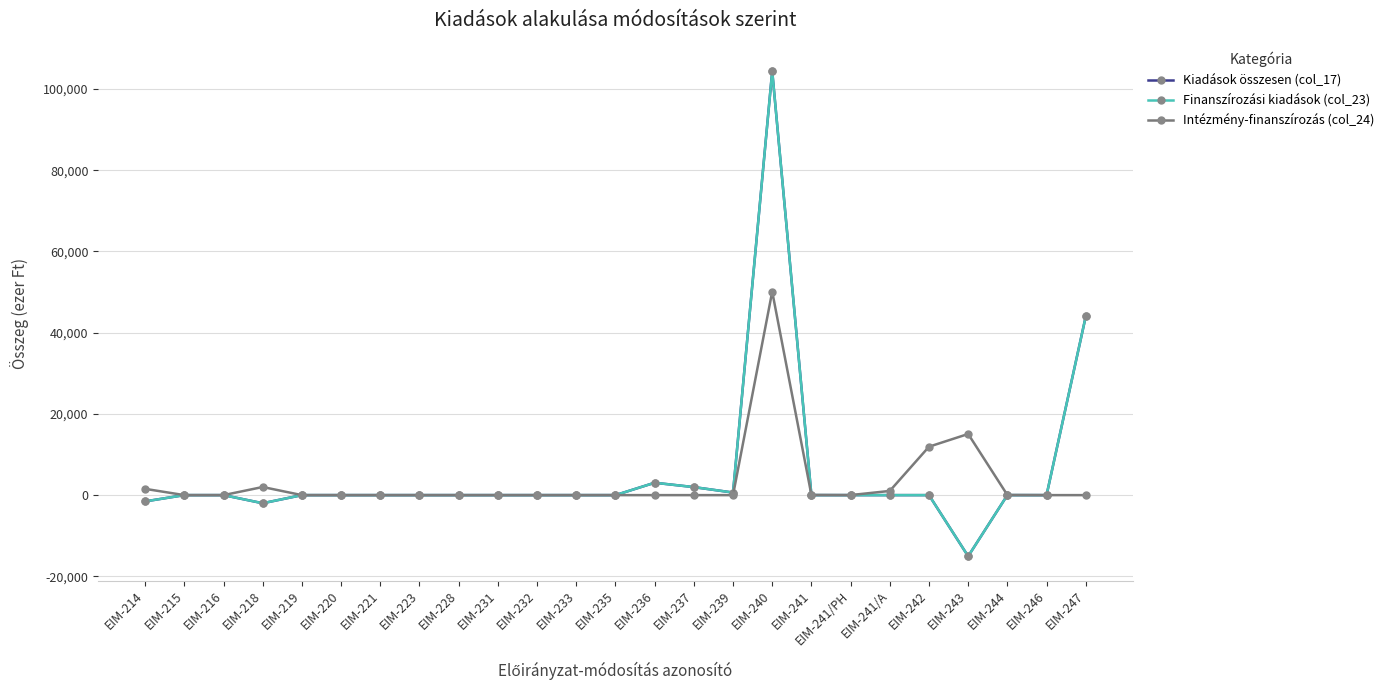

What is the label of the 10th point from the right?

EIM-239